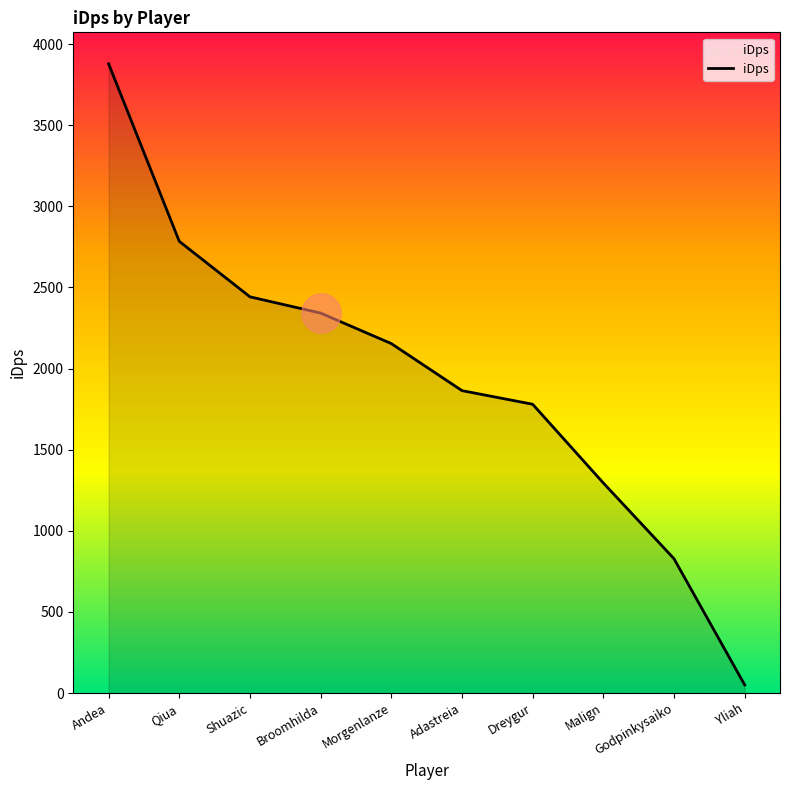

What is the change in value from Adastreia to Dreygur?

-84.0